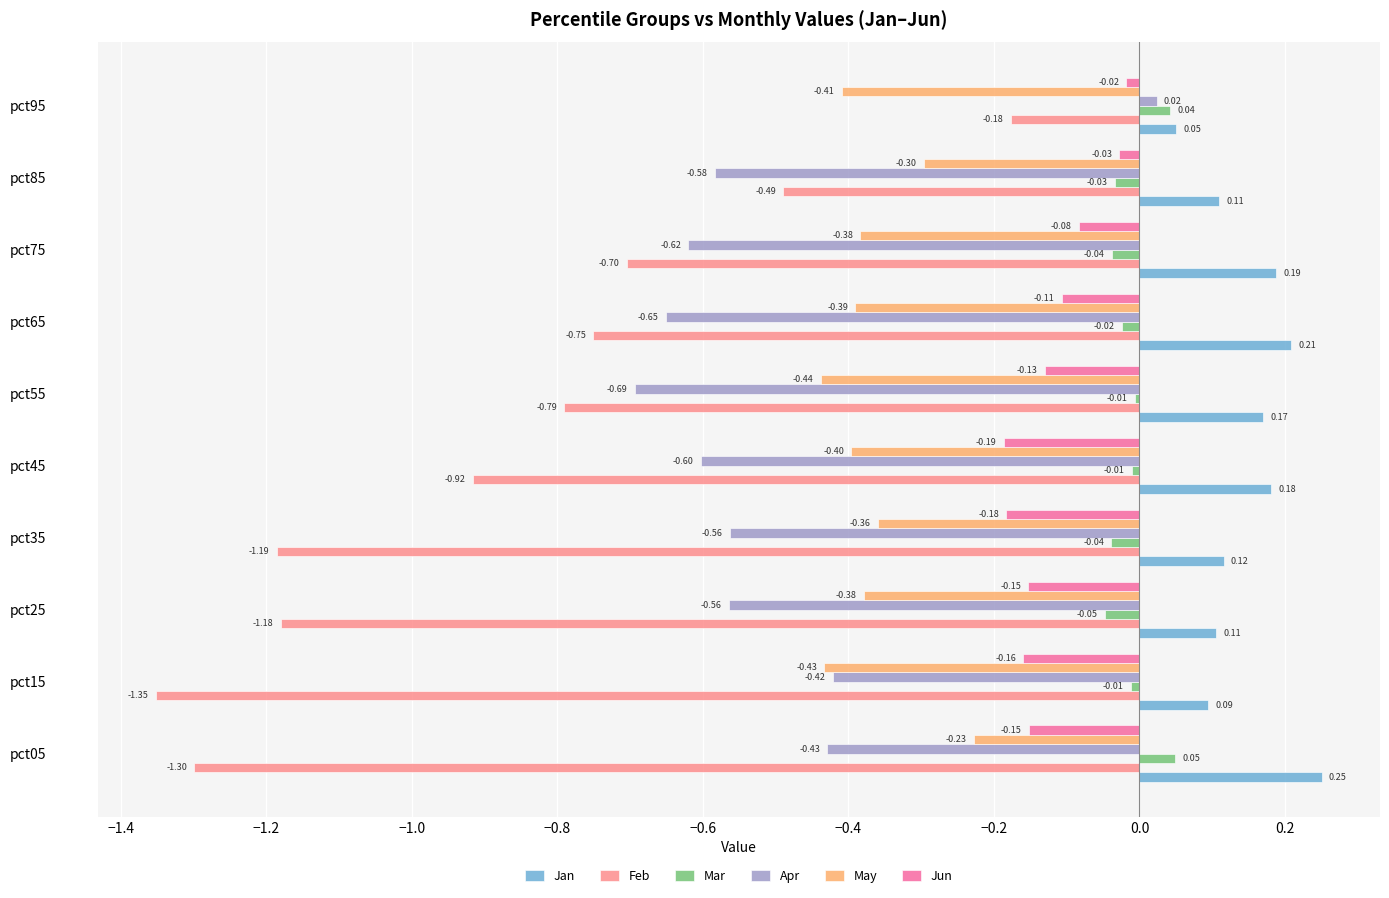

Rank the series by their maximum value, from lowest to highest.

May, Feb, Jun, Apr, Mar, Jan